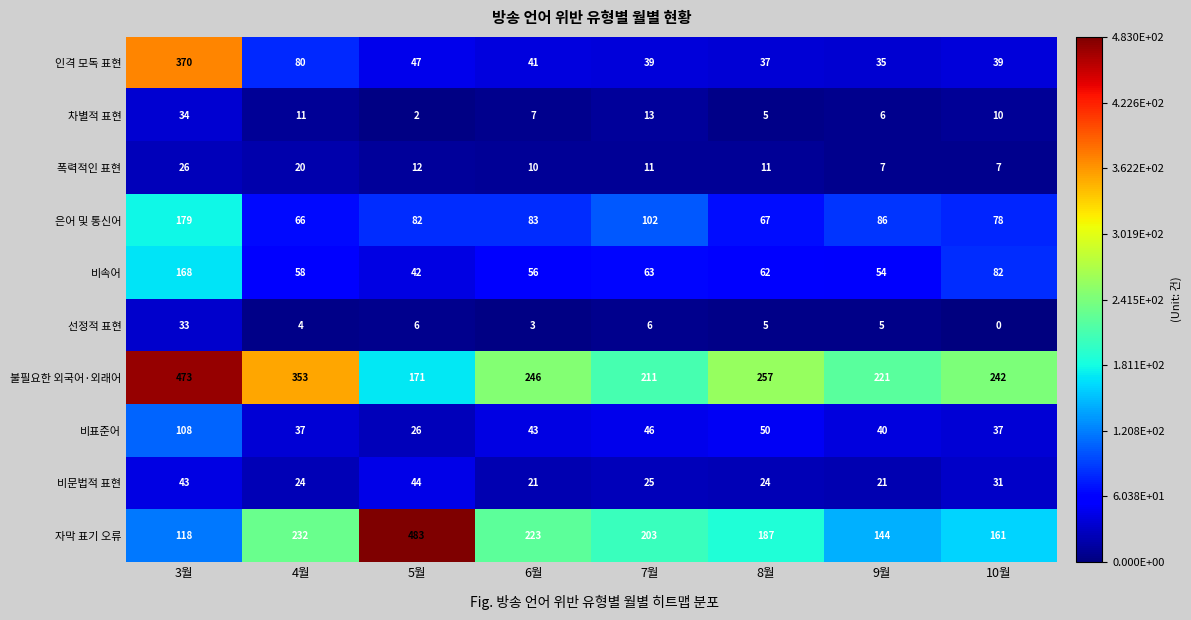

What is the greatest value displayed?

483